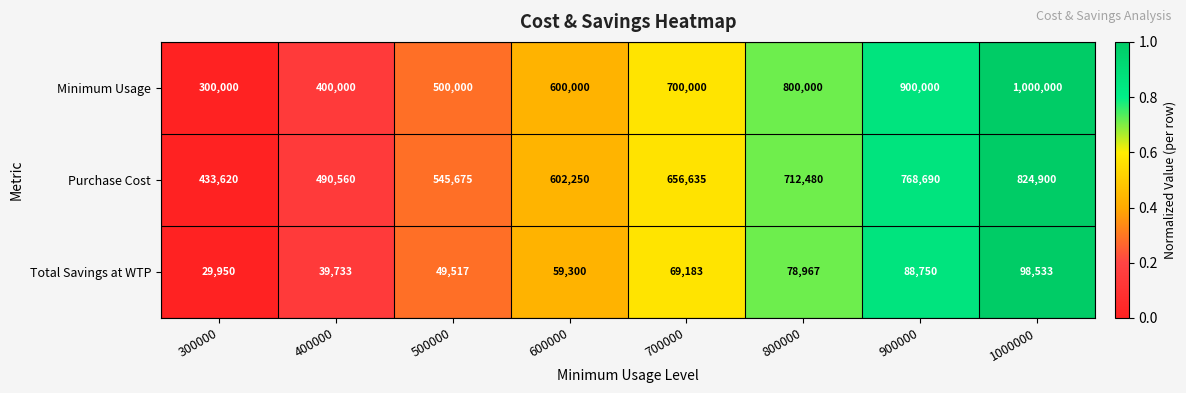

Reading left to right, extract all data points from this chart.

Minimum Usage: 300000	400000	500000	600000	700000	800000	900000	1000000
Purchase Cost: 433620	490560	545675	602250	656635	712480	768690	824900
Total Savings at WTP: 29950	39733	49517	59300	69183	78967	88750	98533